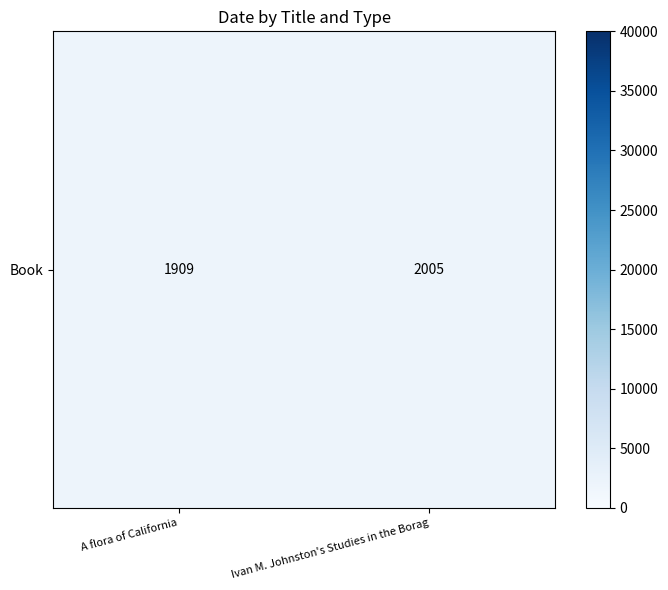

Reading right to left, transcribe all the data shown in this chart.

Ivan M. Johnston's Studies in the Borag=2005	A flora of California=1909